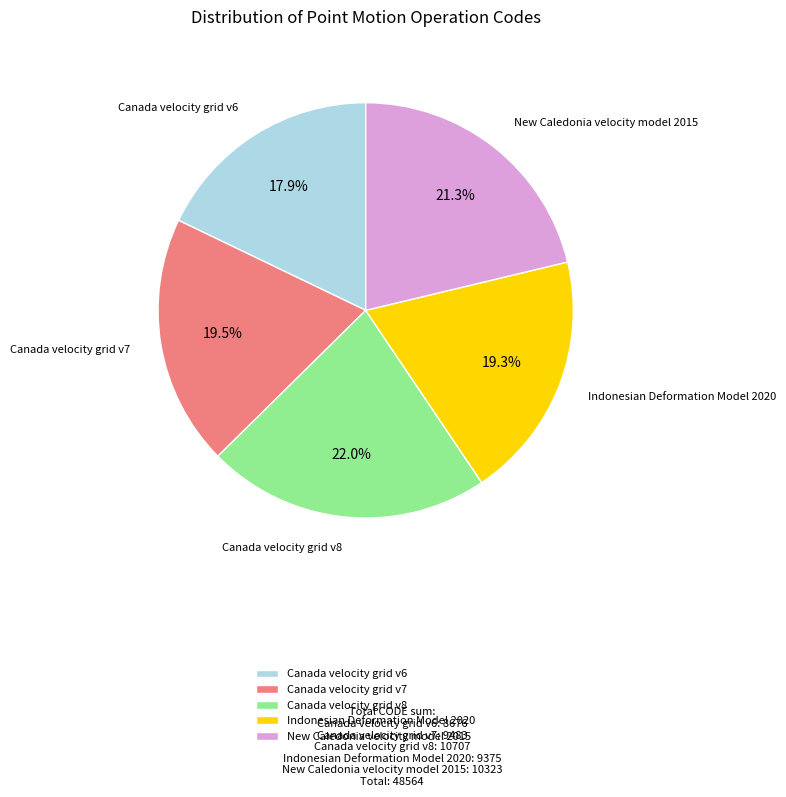

What is the total percentage of Canada velocity grid v7 and Indonesian Deformation Model 2020?

38.8%